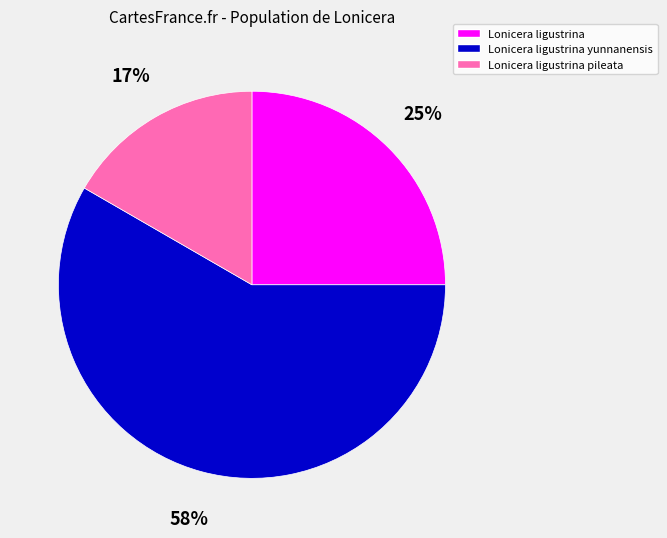

What percentage is the Lonicera ligustrina slice, to the nearest percent?

25%